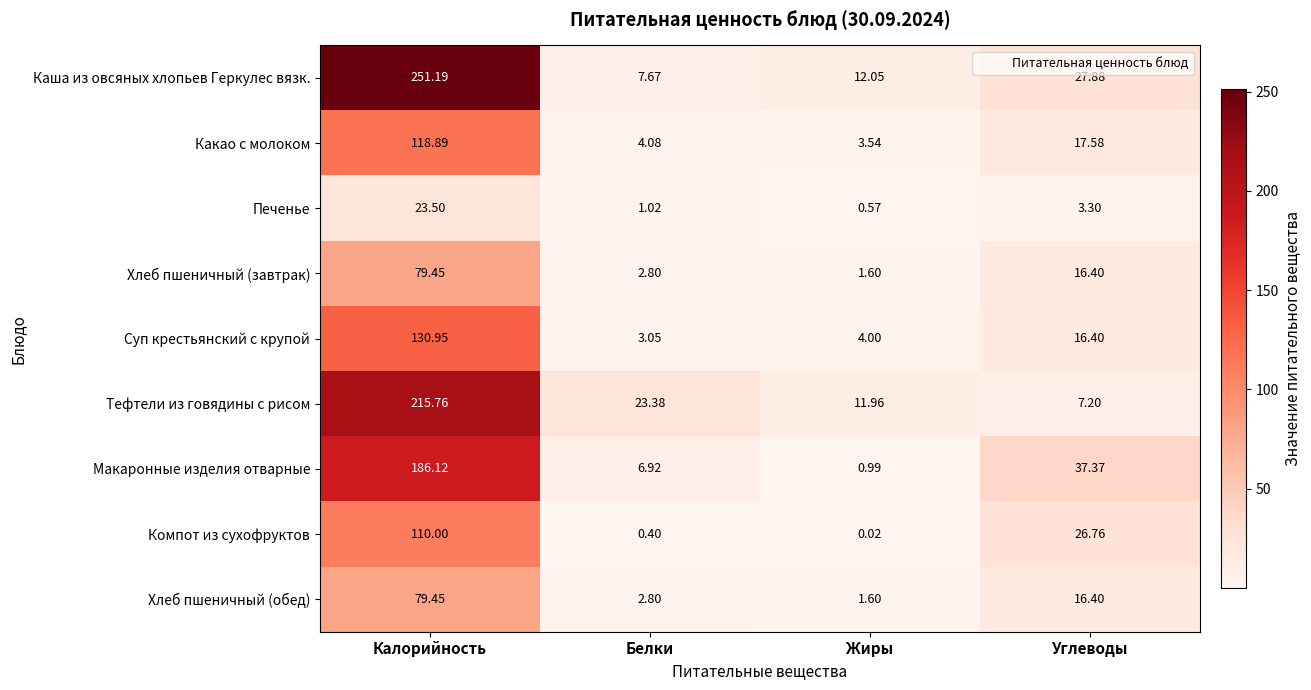

At which label does Какао с молоком first exceed 17?

Калорийность